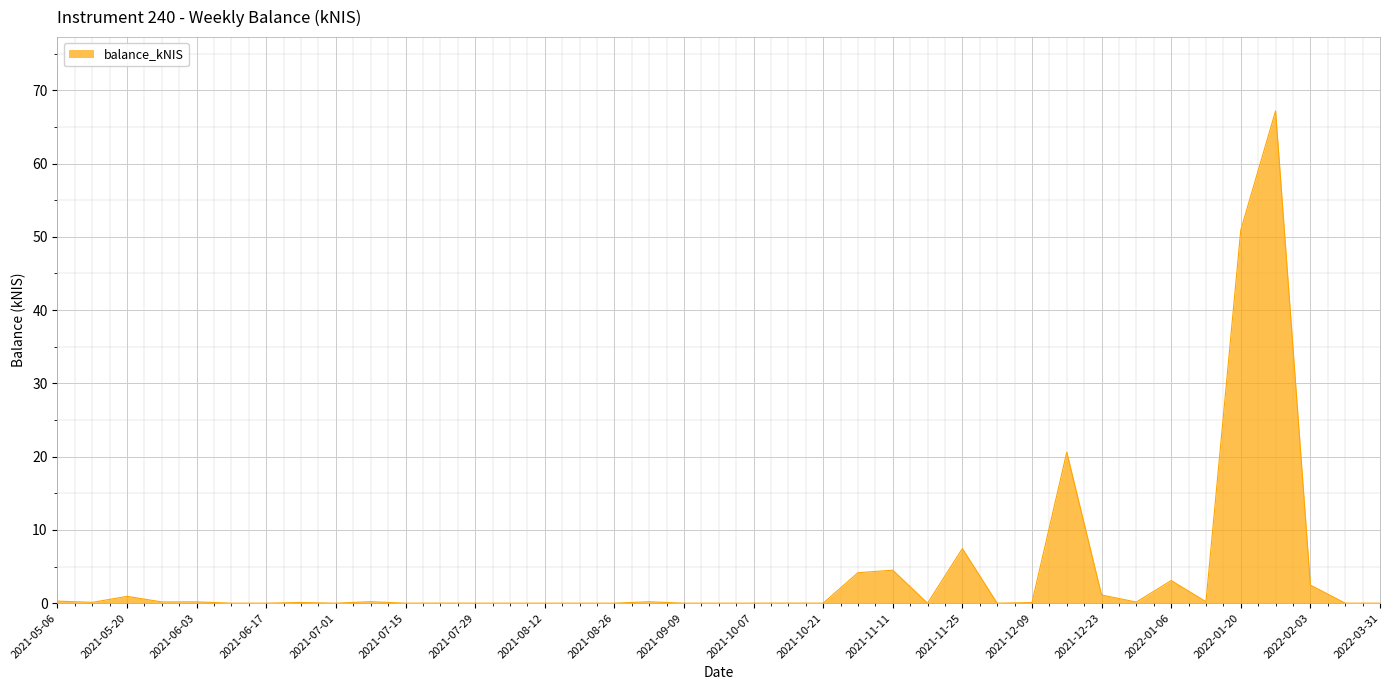

What is the maximum value shown in the chart?

67.2